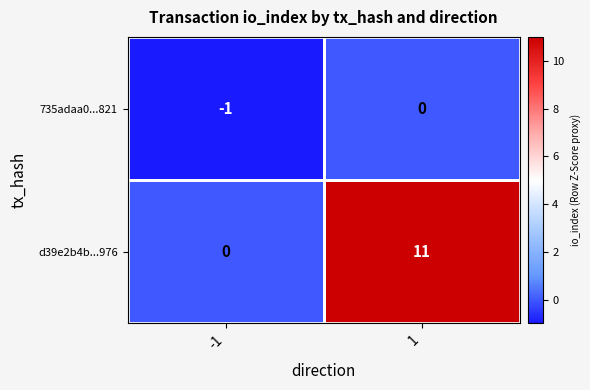

True or false: d39e2b4b...976 has a value of 11 at 1.

True